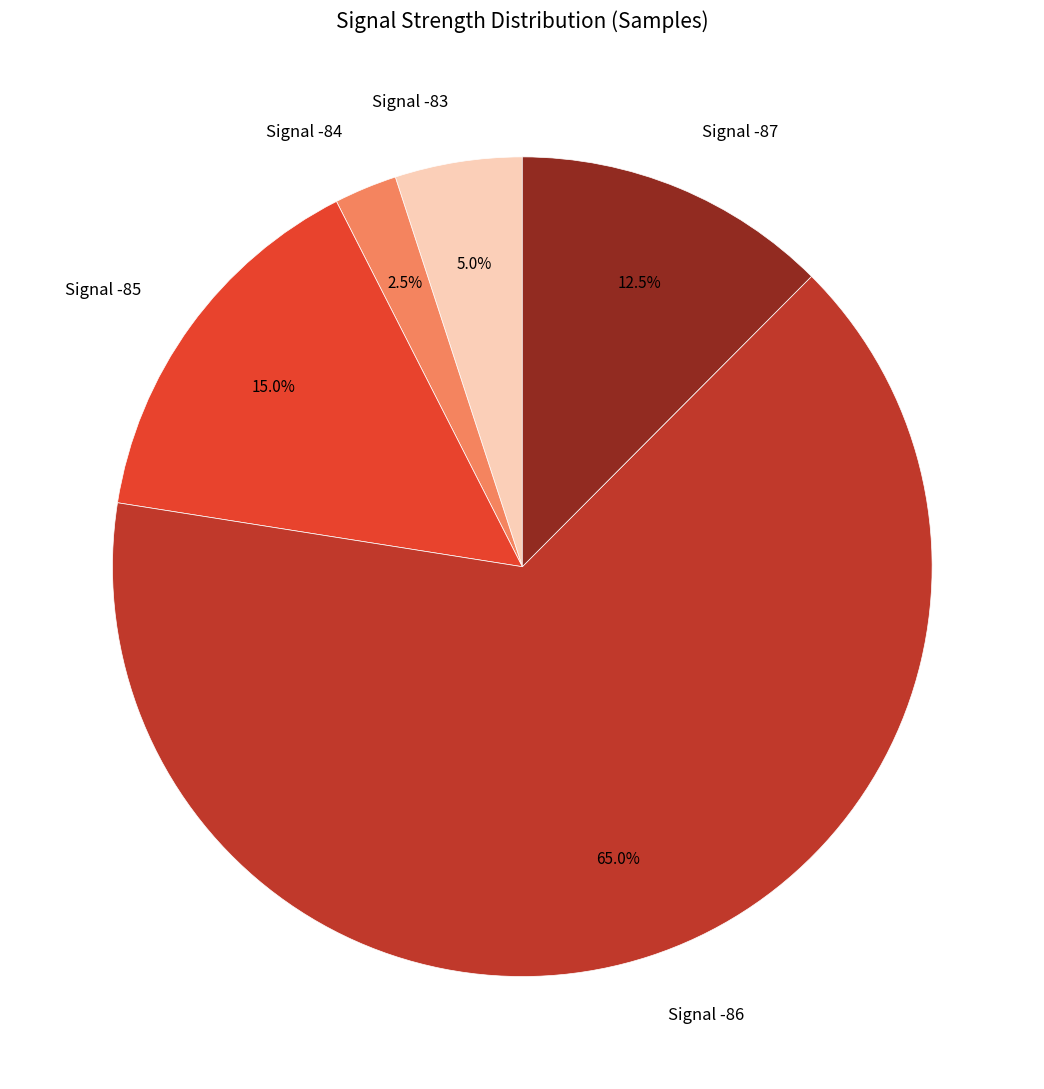

Is there a majority slice in this chart?

Yes